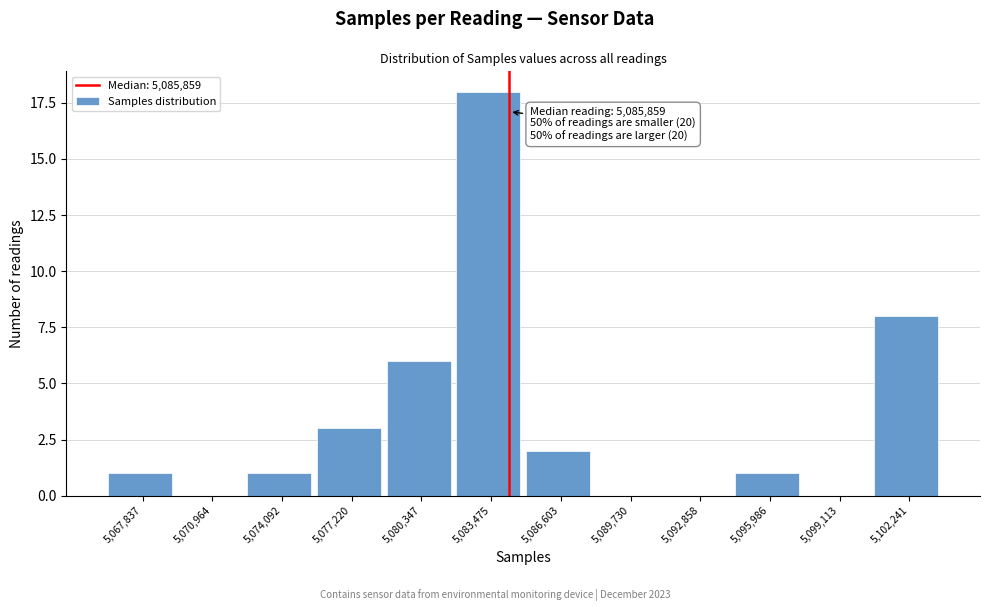

Reading left to right, transcribe all the data shown in this chart.

5,067,837=1	5,070,964=0	5,074,092=1	5,077,220=3	5,080,347=6	5,083,475=18	5,086,603=2	5,089,730=0	5,092,858=0	5,095,986=1	5,099,113=0	5,102,241=8